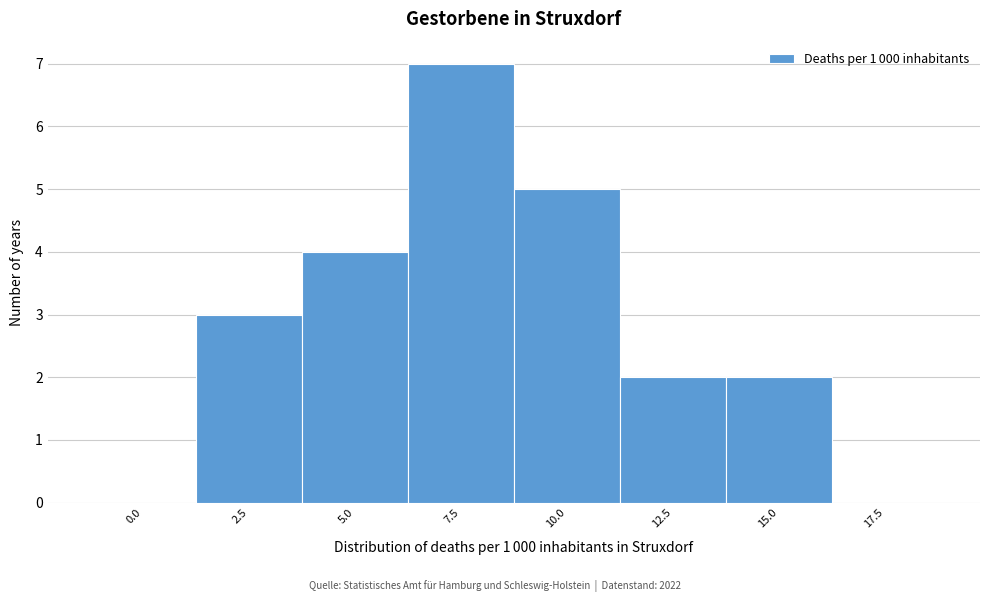

Reading left to right, extract all data points from this chart.

0.0=0	2.5=3	5.0=4	7.5=7	10.0=5	12.5=2	15.0=2	17.5=0